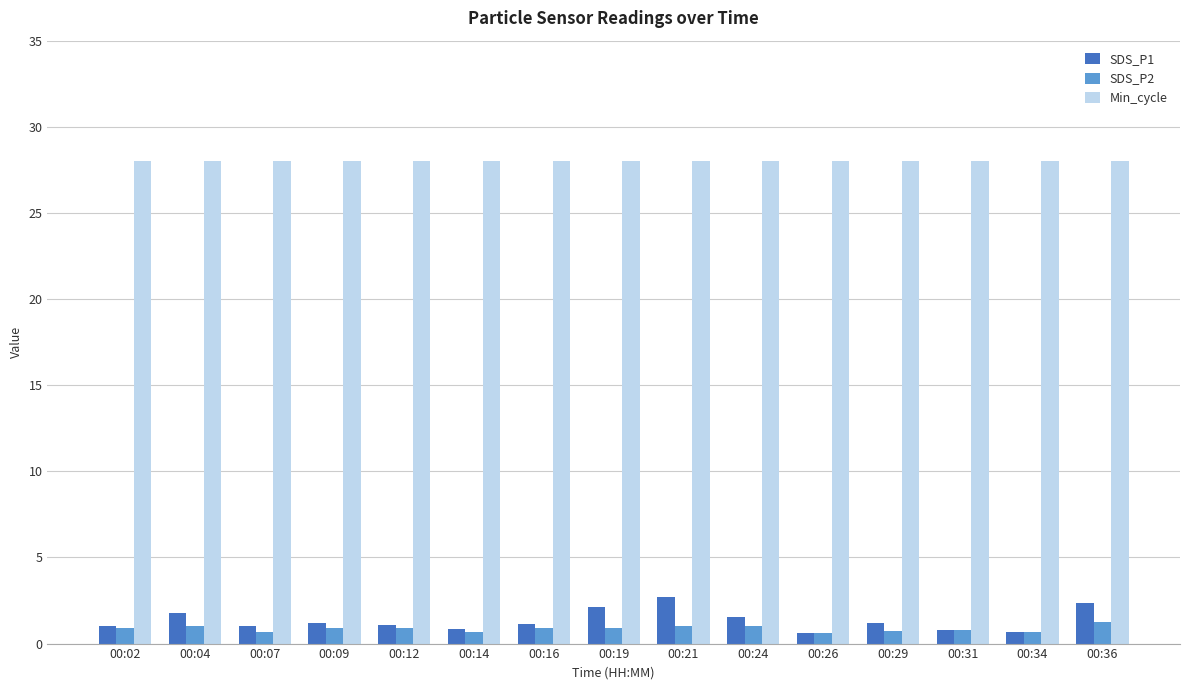

Which series has the largest range (max minus min)?

SDS_P1